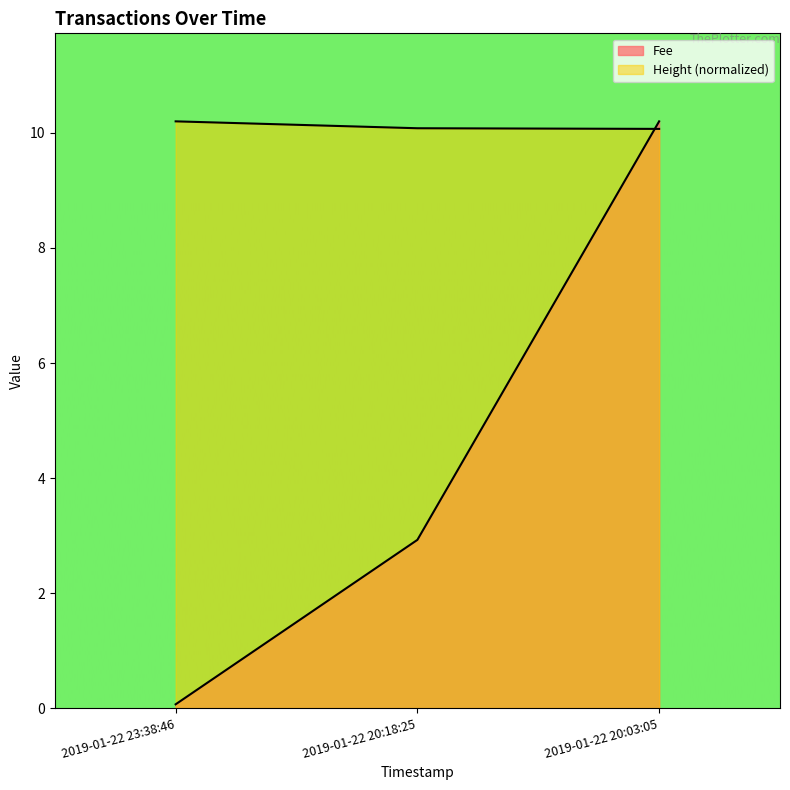

List the series in order of their overall mean, highest first.

Height, Fee